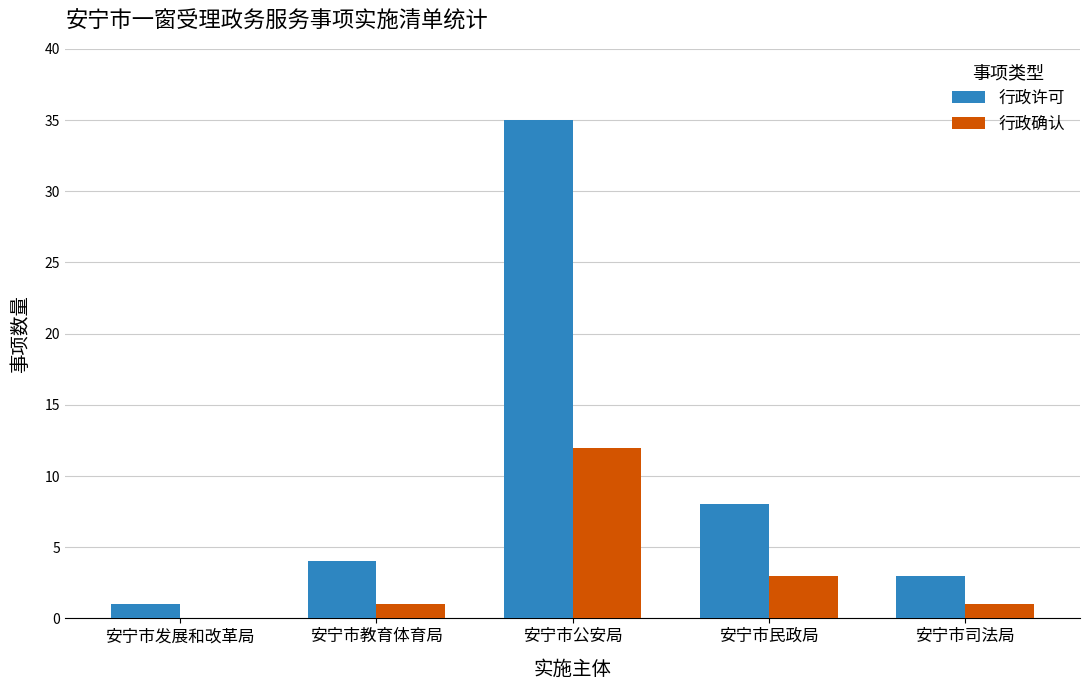

How many groups of bars are there?

5